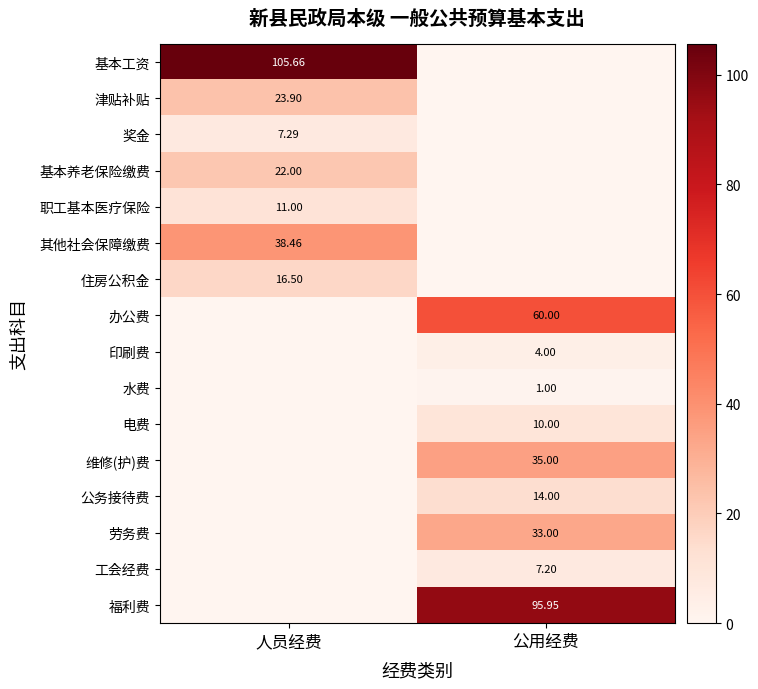

Is the value of 工会经费 at 公用经费 greater than the value of 办公费 at 公用经费?

No